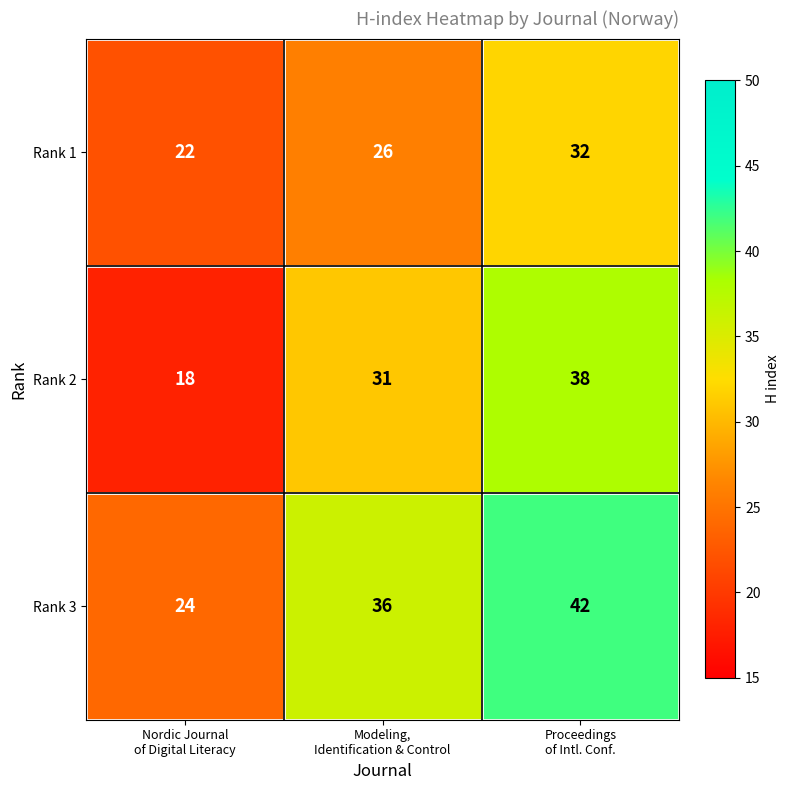

List the series in order of their peak value, highest first.

Rank 3, Rank 2, Rank 1